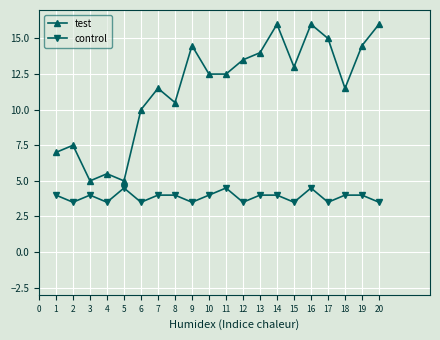

What is the spread (max minus min) of values at 13?

10.0